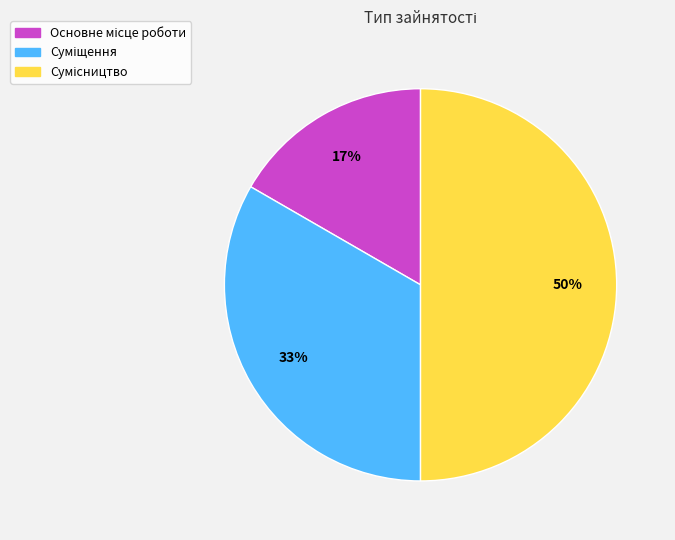

How many segments does this pie chart have?

3